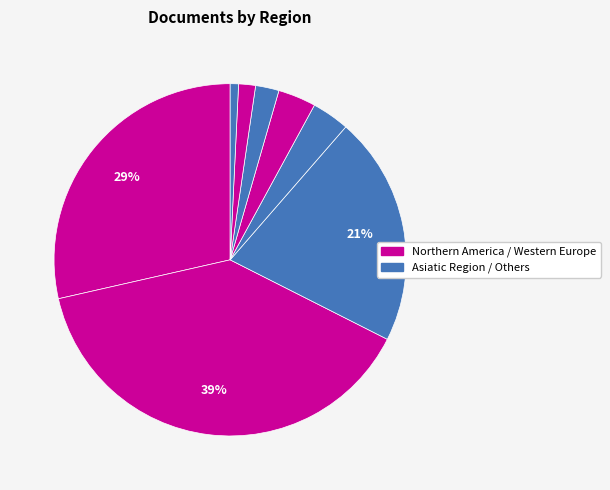

How many slices are in this pie chart?

8